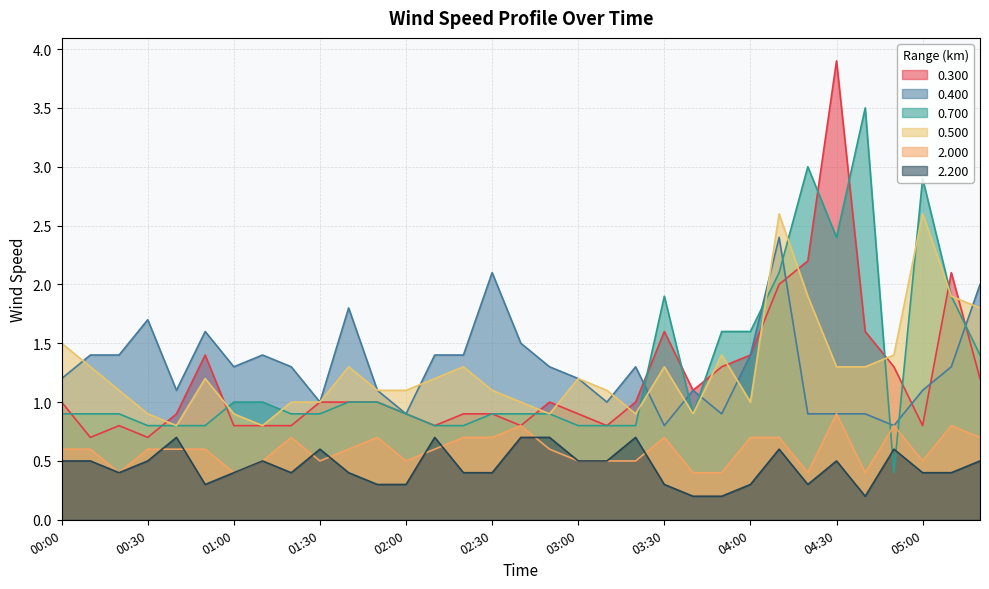

List the series in order of their peak value, lowest first.

2.200, 2.000, 0.400, 0.500, 0.700, 0.300